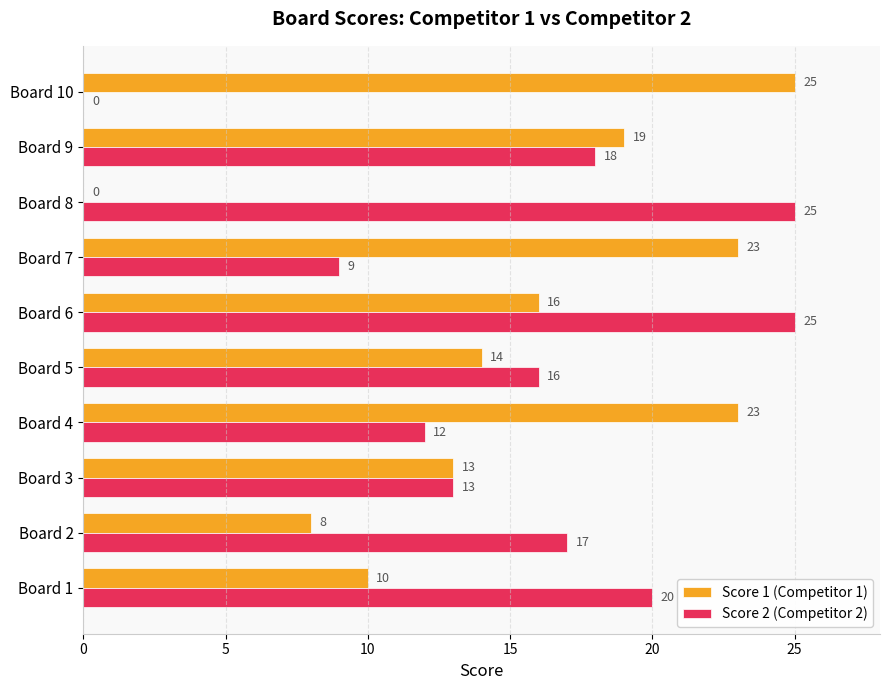

Is the value of Score 1 (Competitor 1) at Board 8 greater than the value of Score 2 (Competitor 2) at Board 3?

No